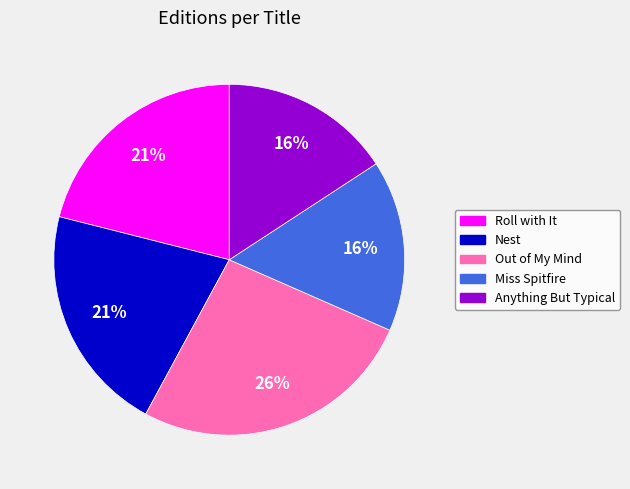

What is the largest slice in the pie chart?

Out of My Mind